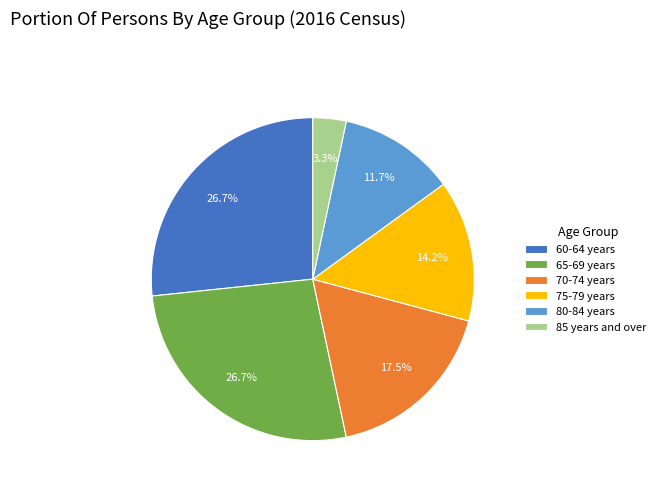

What is the ratio of the value at 75-79 years to the value at 65-69 years?

0.5